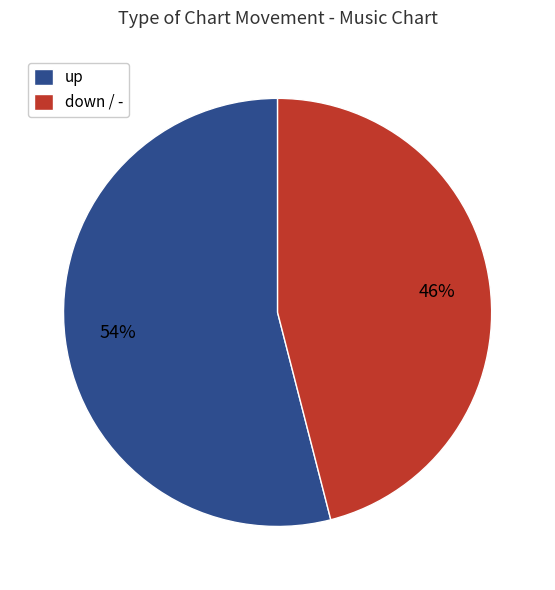

Does any single category account for the majority?

Yes